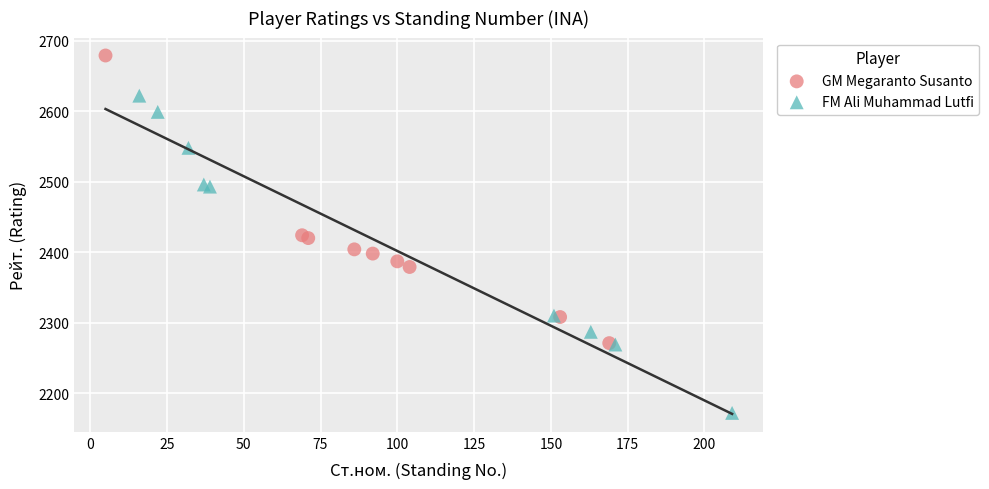

Which series contains the lowest Y value?

FM Ali Muhammad Lutfi